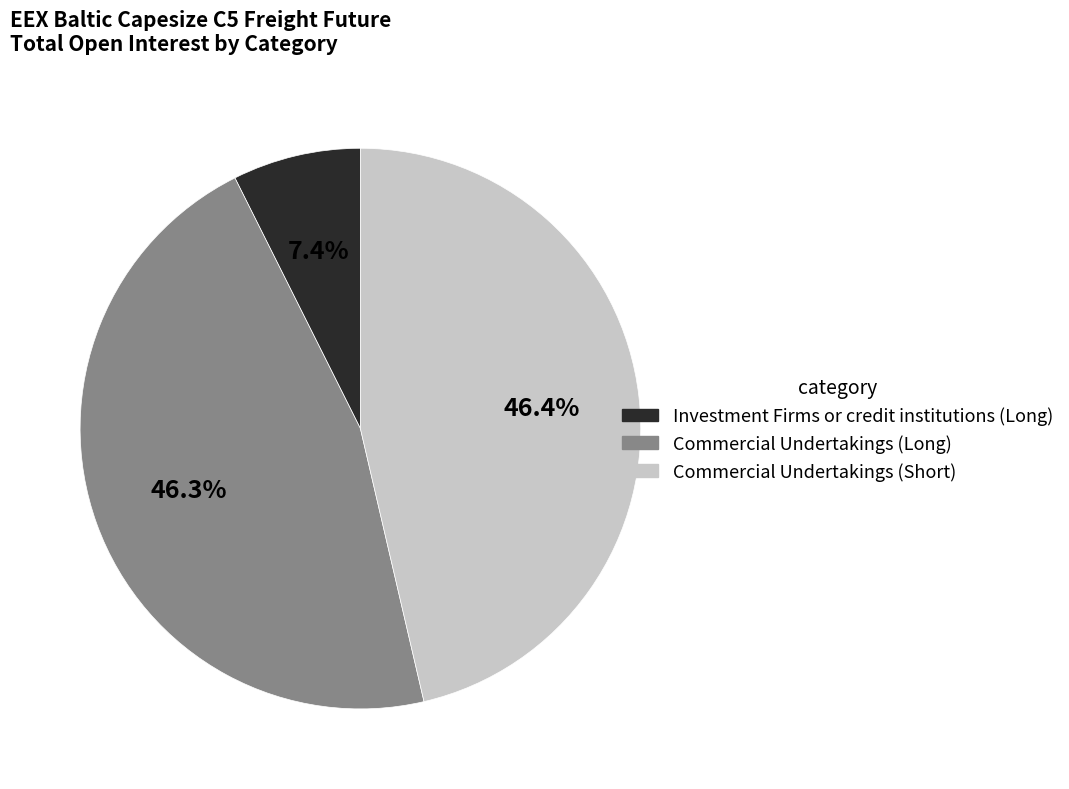

To the nearest percent, what portion does Investment Firms or credit institutions (Long) represent?

7%